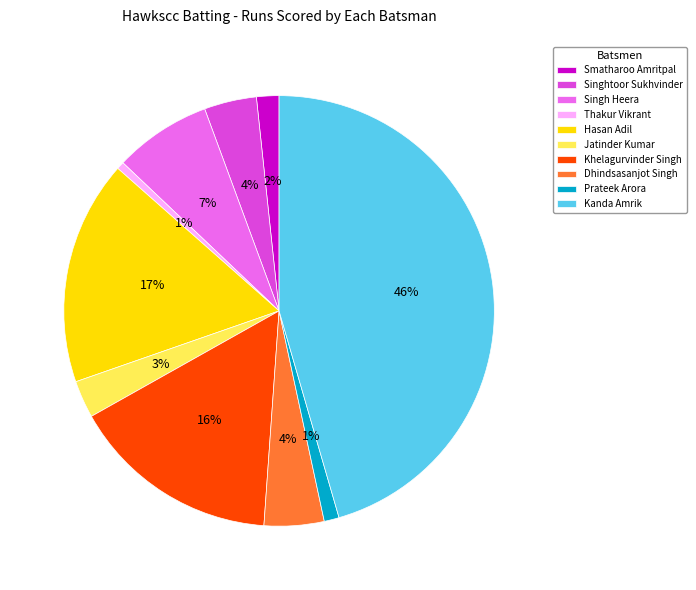

To the nearest percent, what is the difference between the largest and smallest slice percentages?

45%